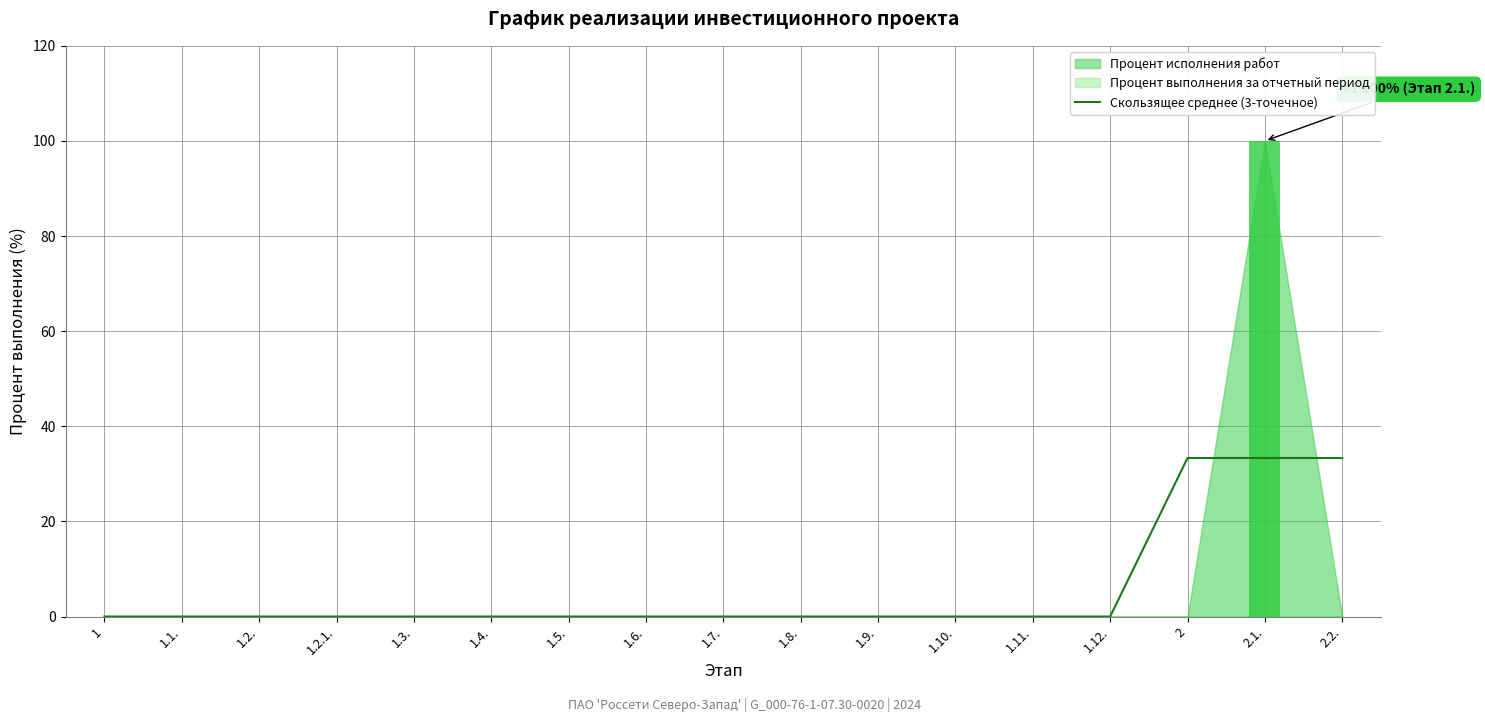

At which label is the value closest to 16?

1